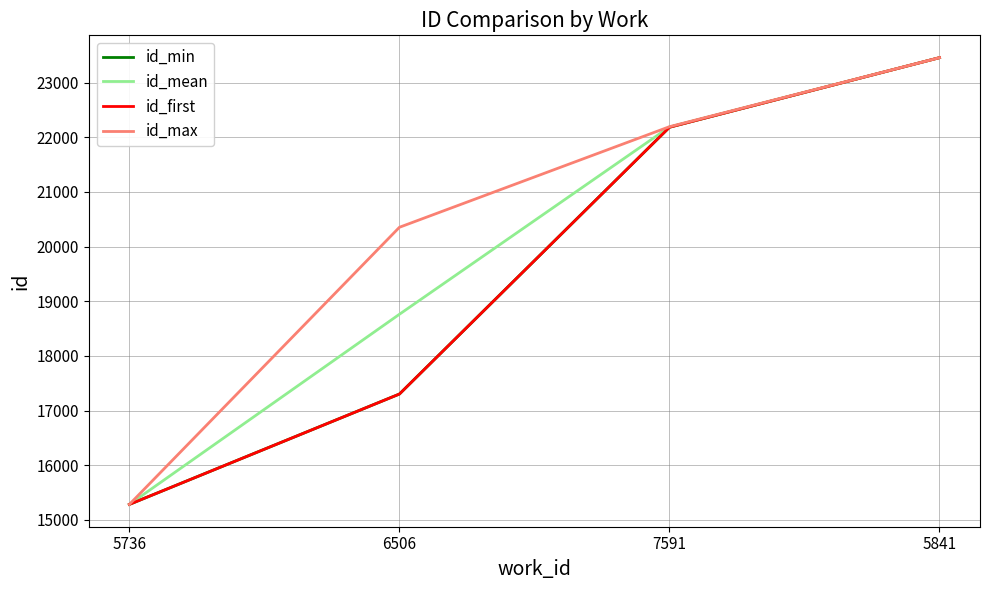

True or false: id_mean has more than 0 interior local peaks.

False